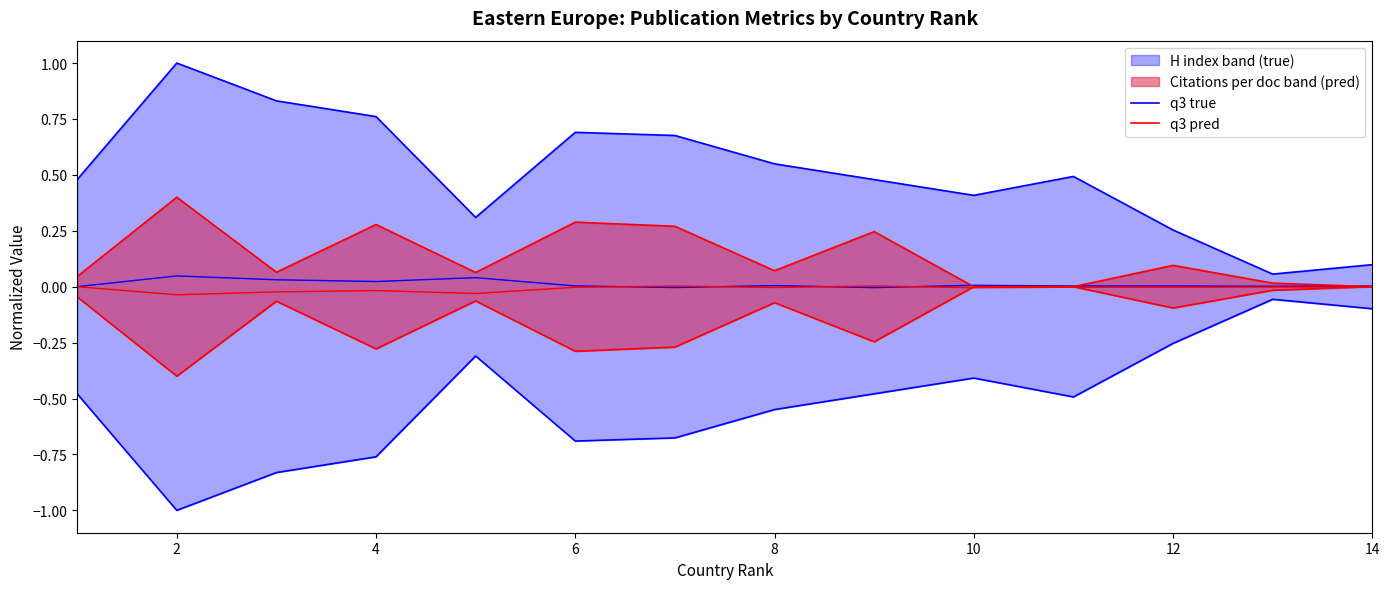

True or false: q3 true and q3 pred intersect in this chart.

False